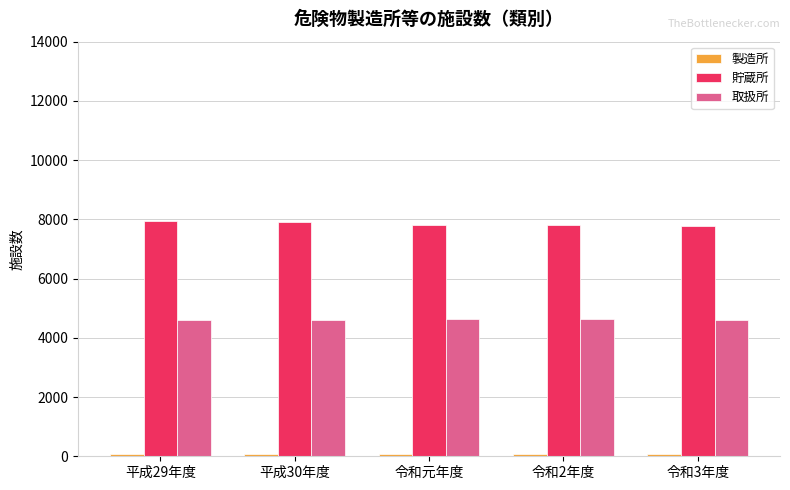

Are the bars grouped side by side (vs. stacked)?

Yes